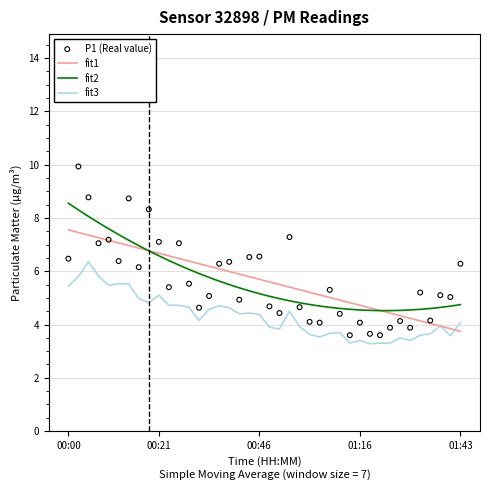

Which series reaches the maximum Y coordinate?

P1 (Real value)